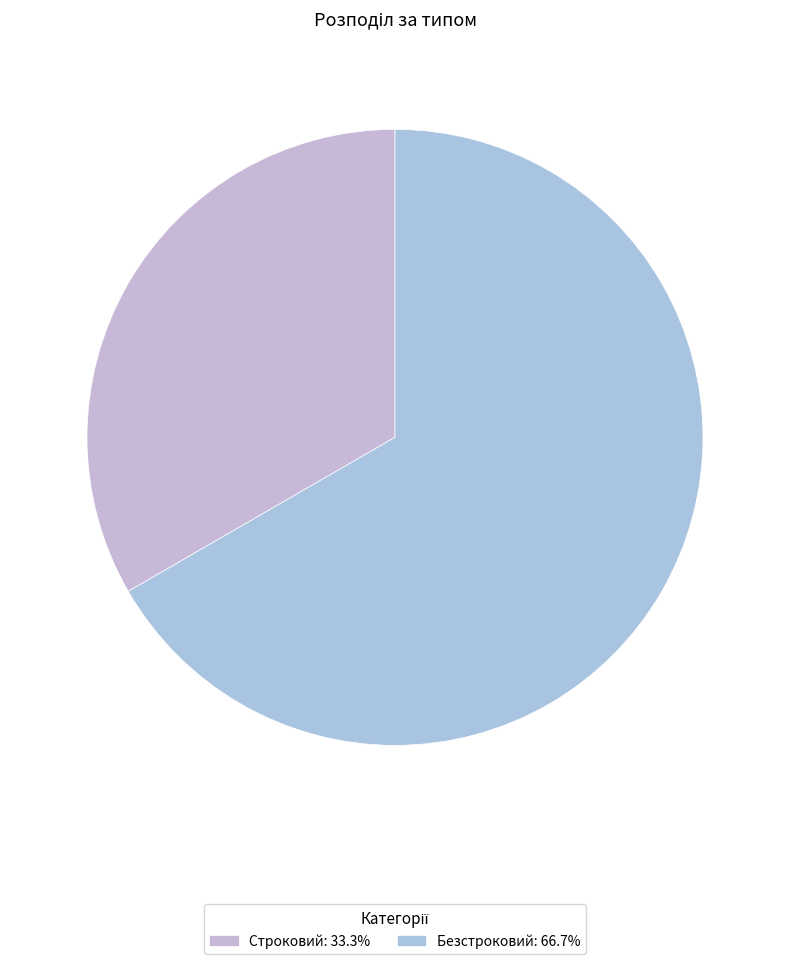

To the nearest percent, what portion does Строковий represent?

33%